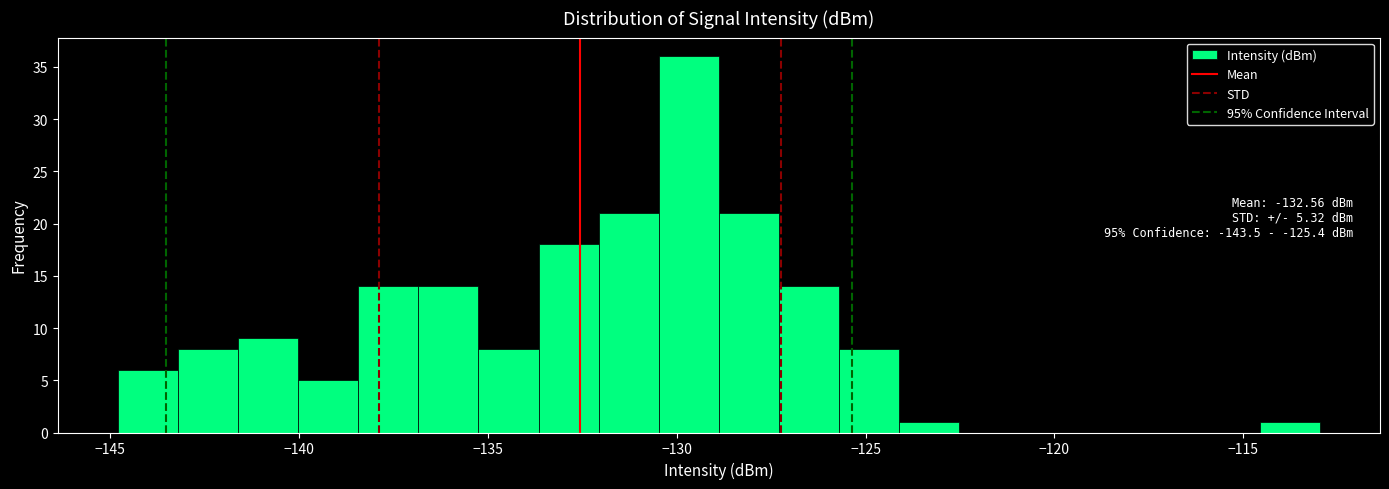

Around what value on the x-axis is the tallest bar? Give the approximate position of its centre, as read against the axis.

-129.5